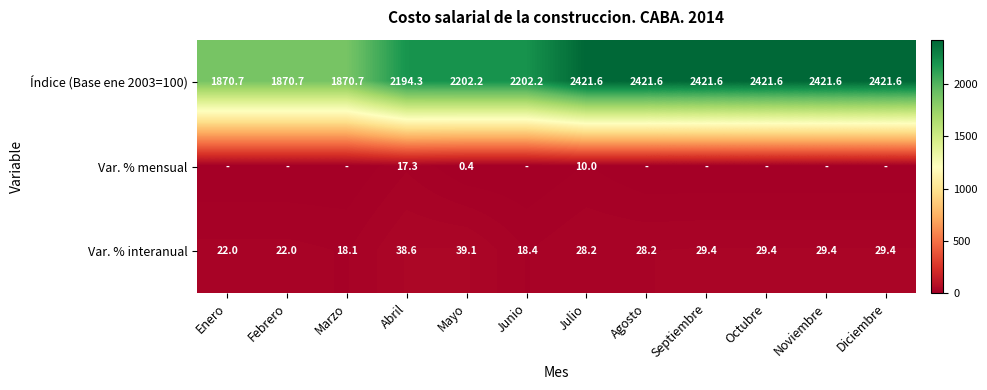

True or false: Índice (Base ene 2003=100) has a value of 1669.6 at Julio.

False